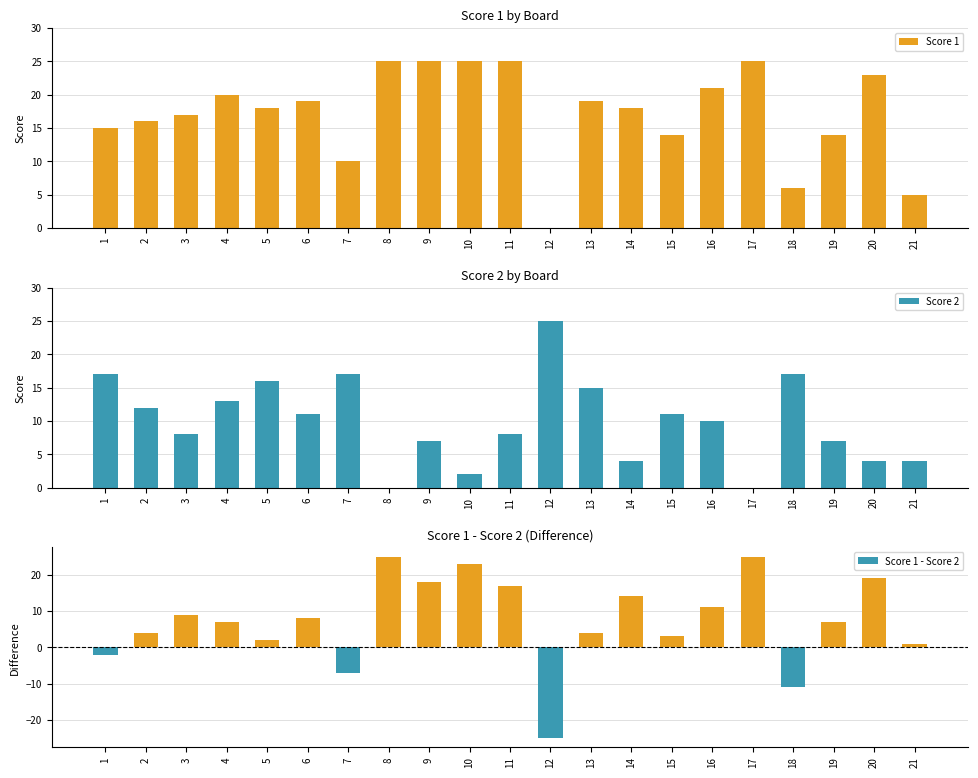

List the series in order of their overall mean, lowest first.

Score 1 - Score 2, Score 2, Score 1